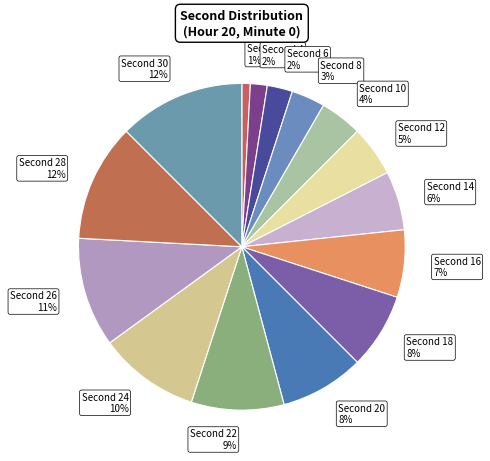

Which category has the biggest portion of the pie?

Second 30